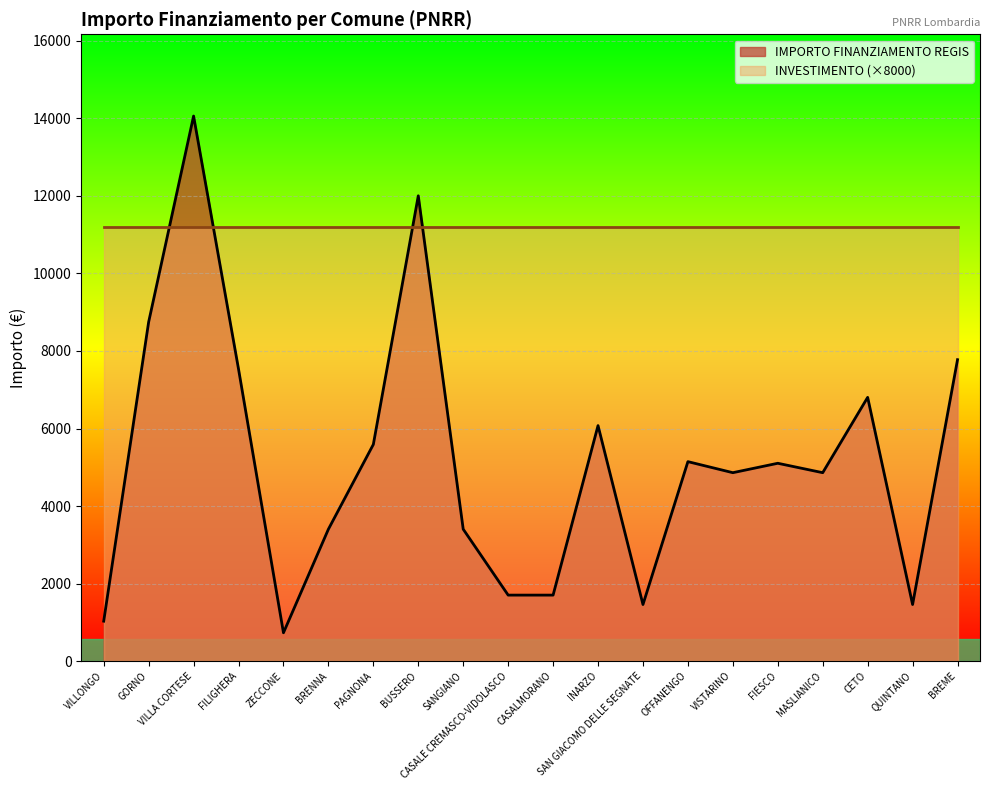

Rank the categories by value from lowest to highest.

ZECCONE, VILLONGO, SAN GIACOMO DELLE SEGNATE, QUINTANO, CASALE CREMASCO-VIDOLASCO, CASALMORANO, BRENNA, SANGIANO, VISTARINO, MASLIANICO, FIESCO, OFFANENGO, PAGNONA, INARZO, CETO, FILIGHERA, BREME, GORNO, BUSSERO, VILLA CORTESE